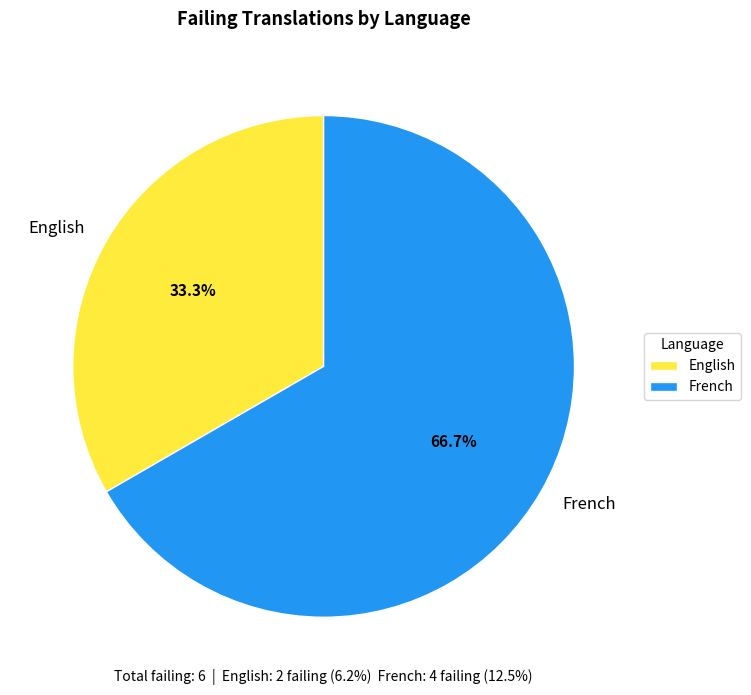

Is it true that English is 33% of the pie?

True